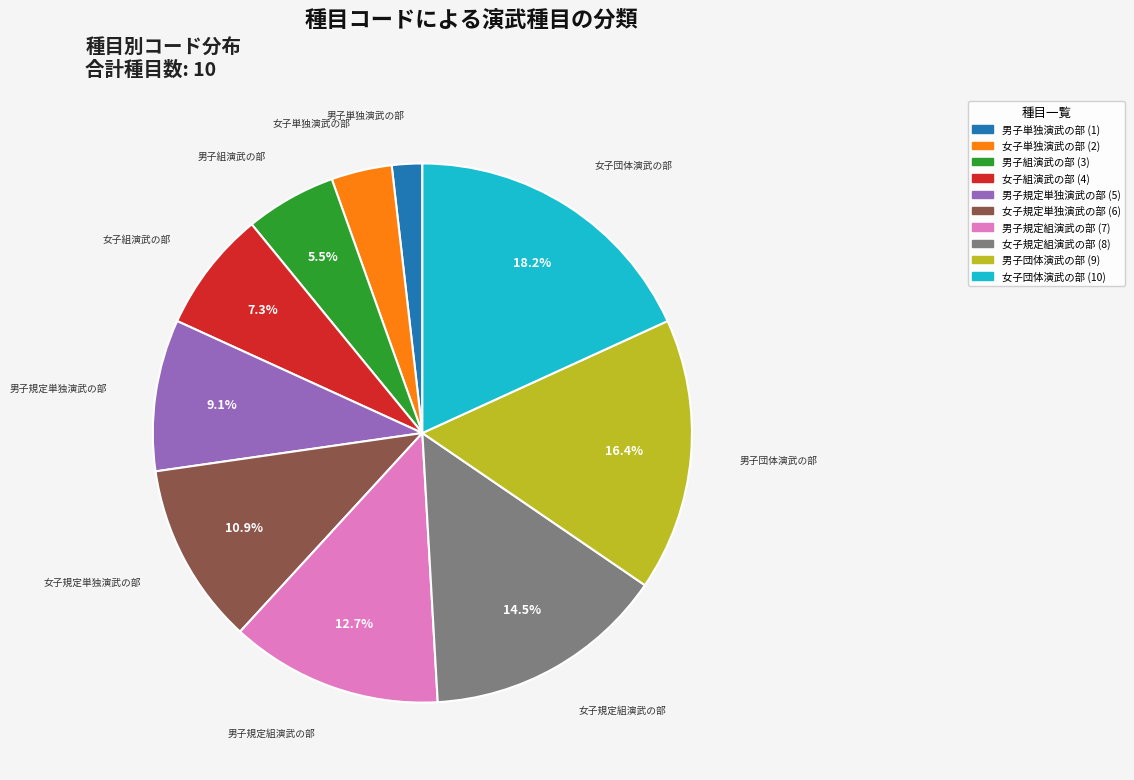

Which slice is the smallest?

男子単独演武の部